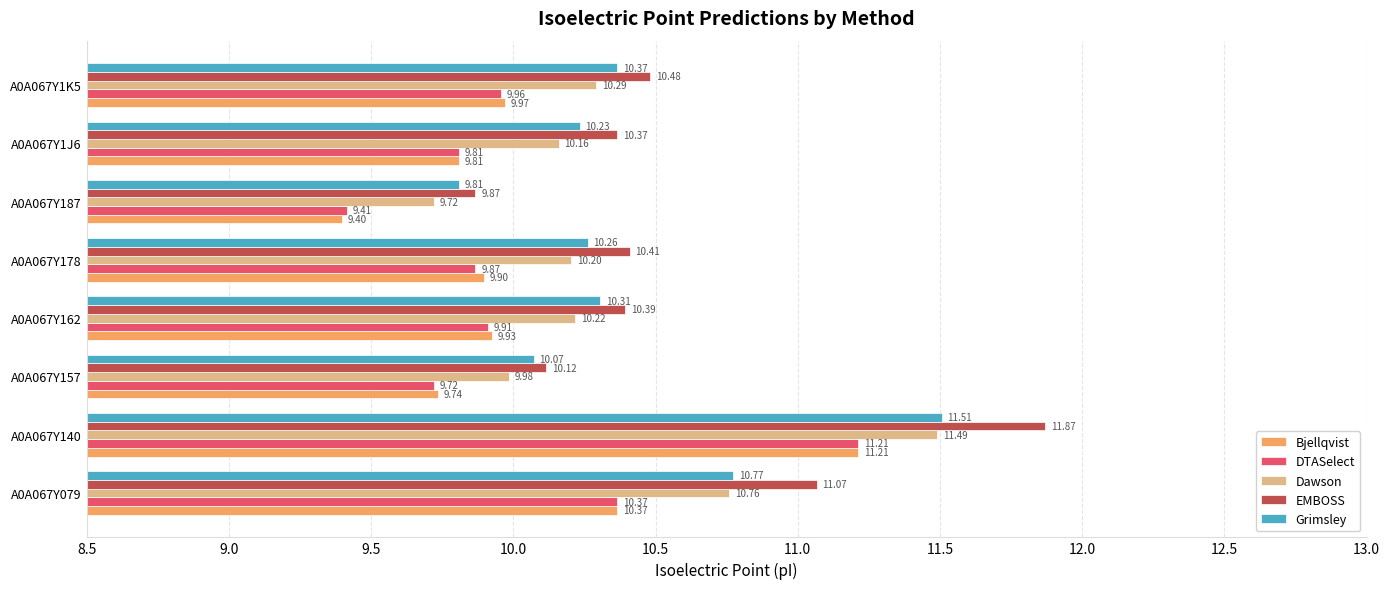

What is the difference between the maximum and minimum values in the EMBOSS series?

2.0